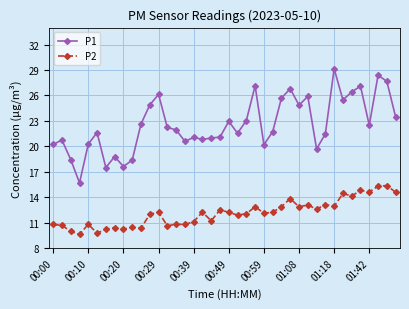

What is the lowest value of the P2 series?

9.6